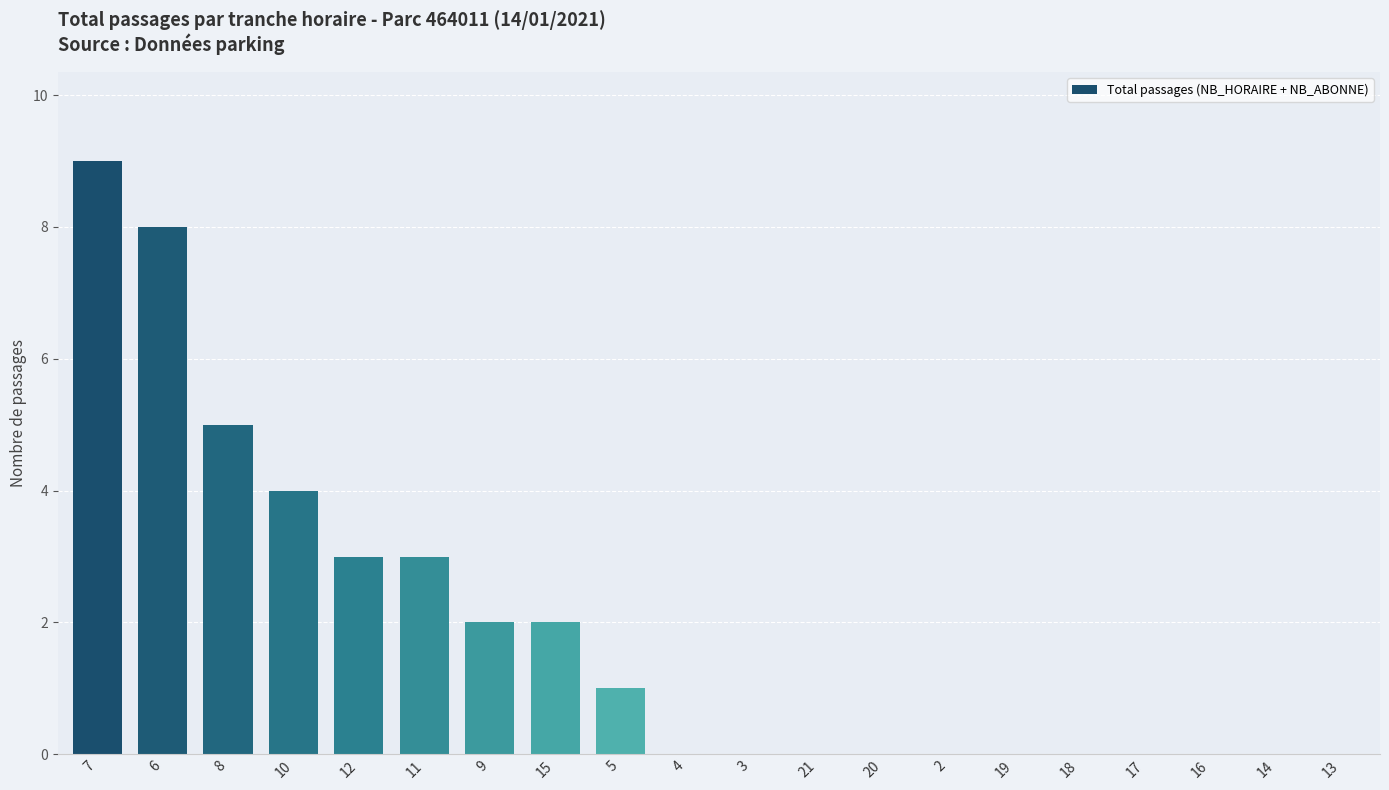

What is the change in value from 7 to 8?

-4